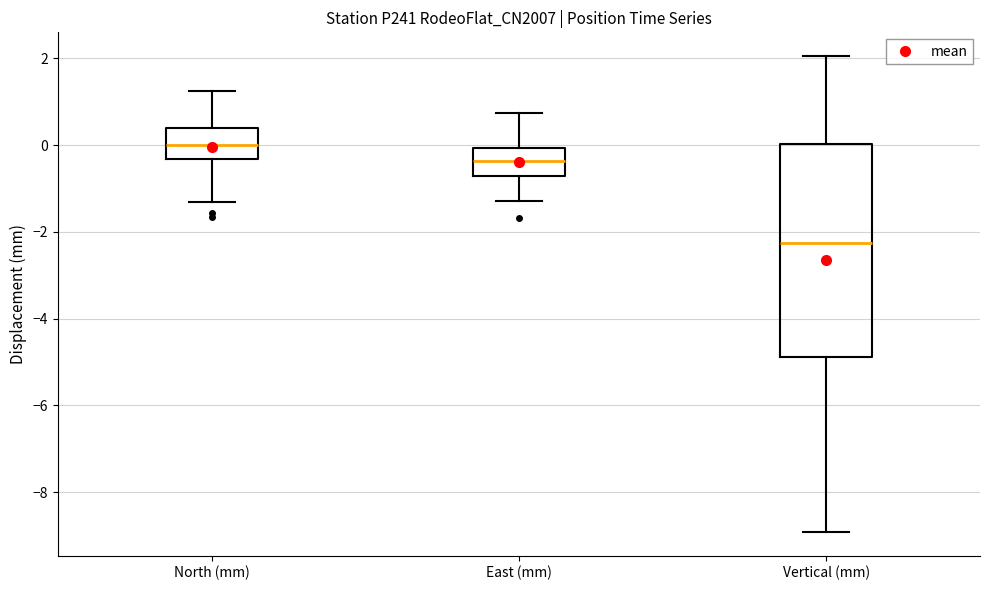

Which box's median line is the lowest?

Vertical (mm)